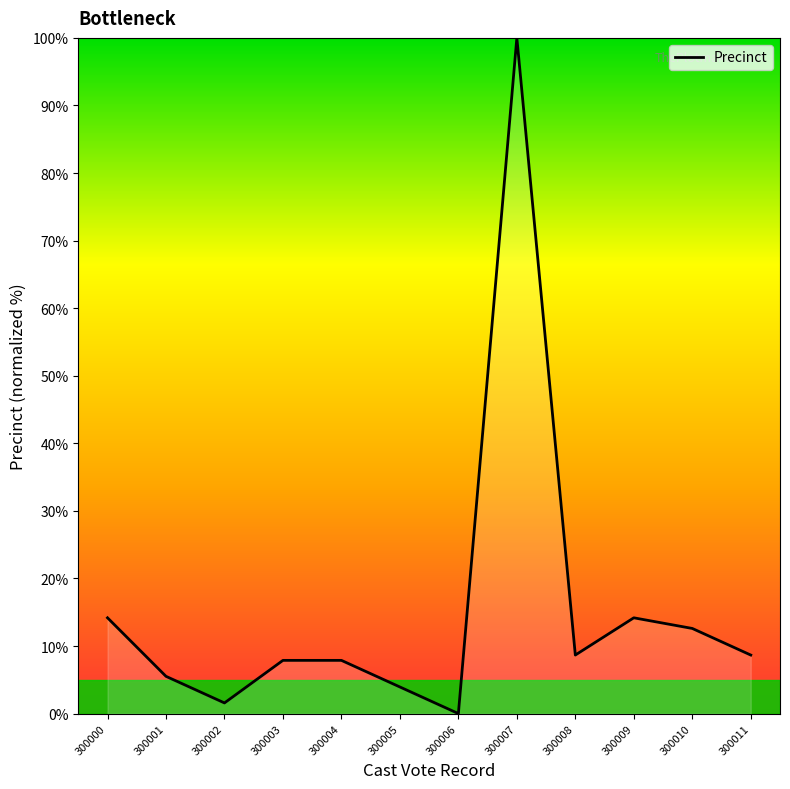

Read the value at 300001.

5.5